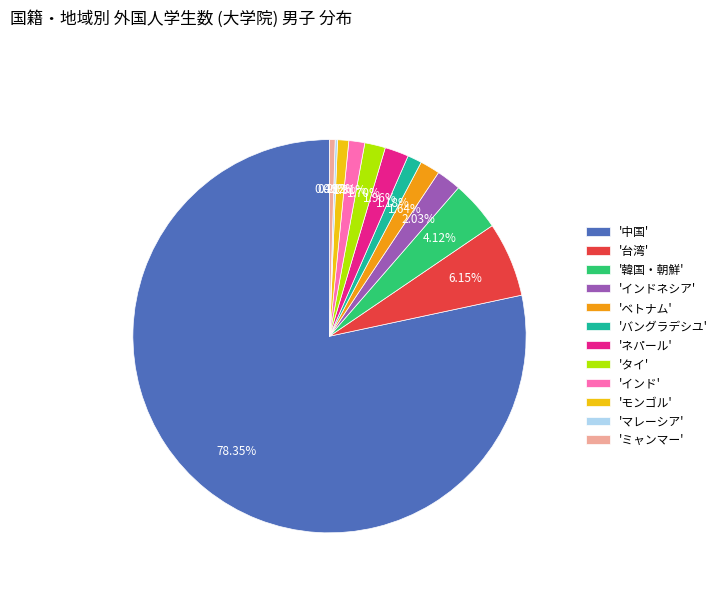

What is the ratio of the value at 'インド' to the value at '韓国・朝鮮'?

0.3